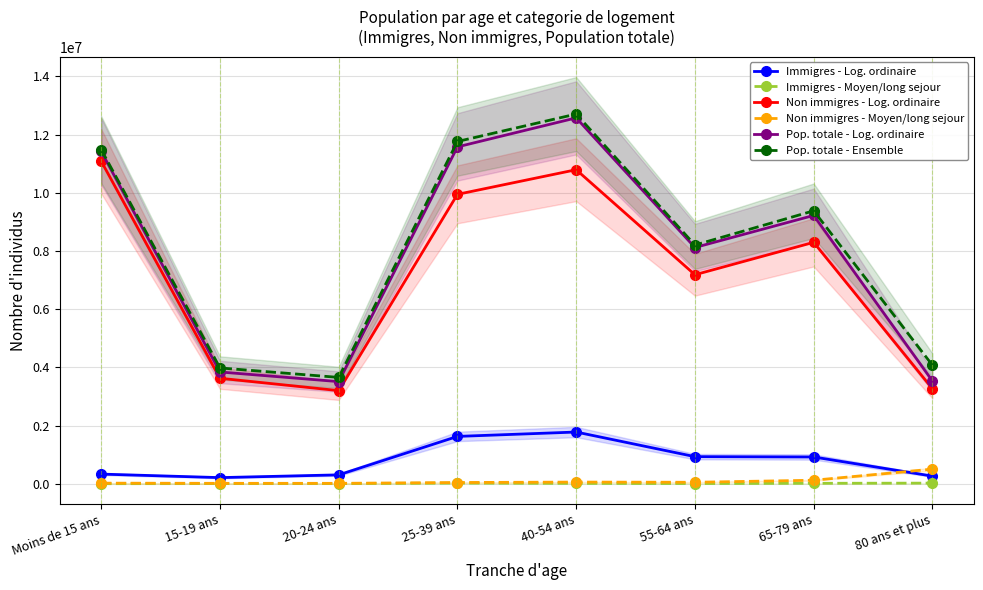

What is the minimum value shown in the chart?

6468